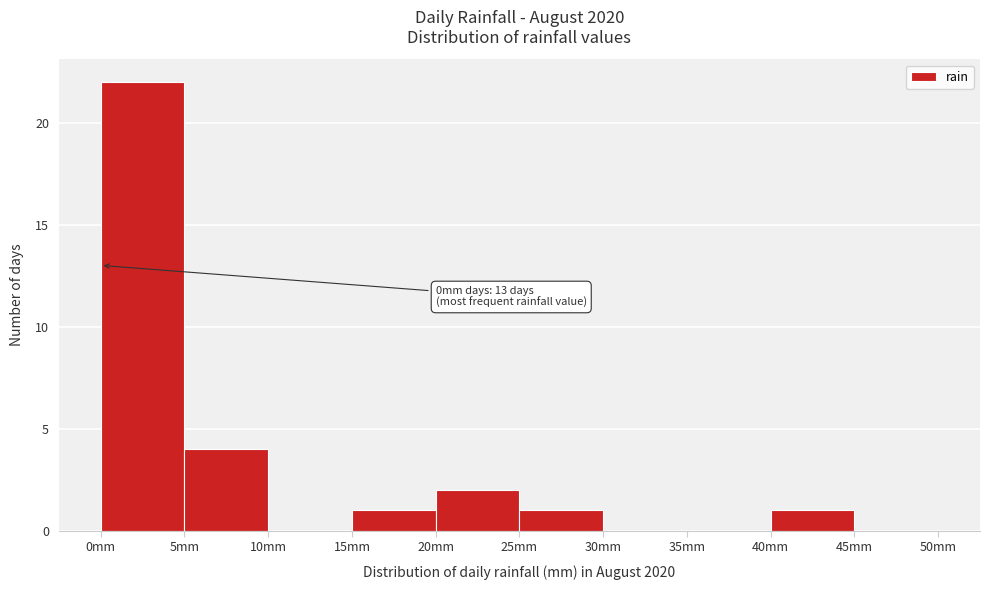

Which range on the x-axis has the tallest bar?

0 to 5